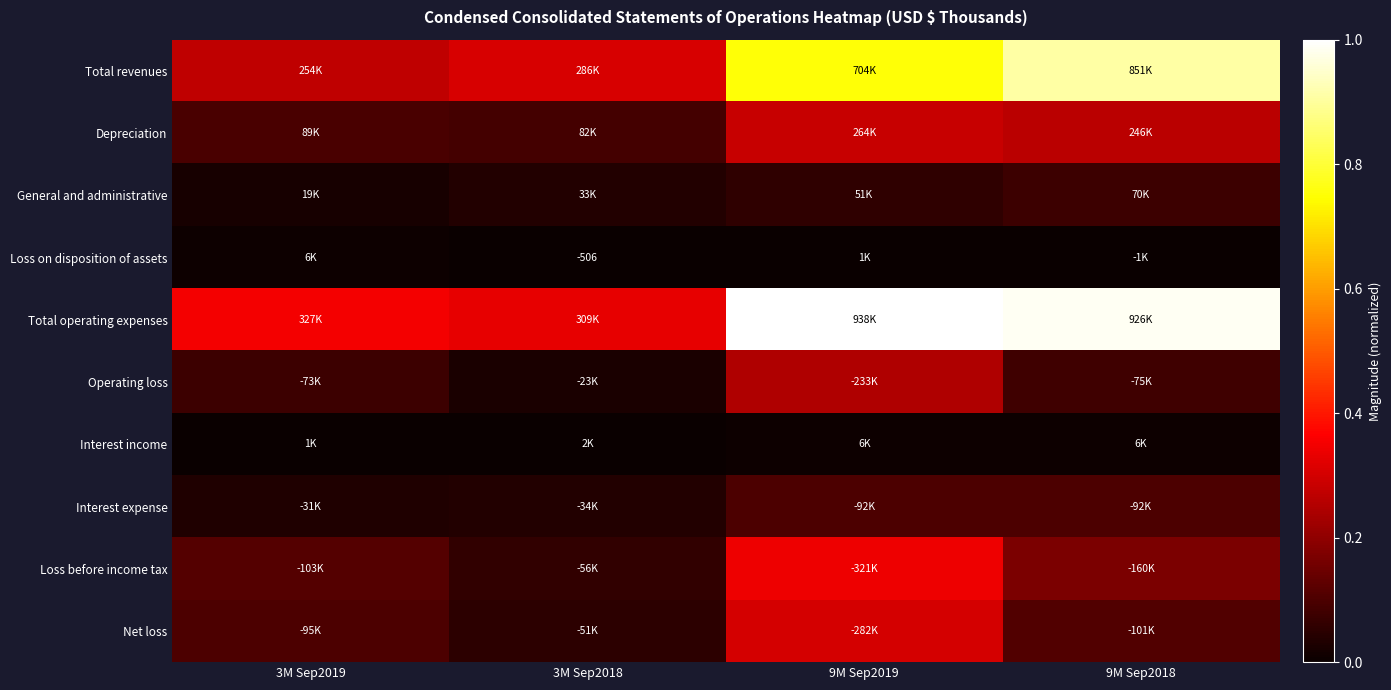

Is the value of Interest expense at 3M Sep2018 greater than the value of Loss before income tax at 9M Sep2019?

No